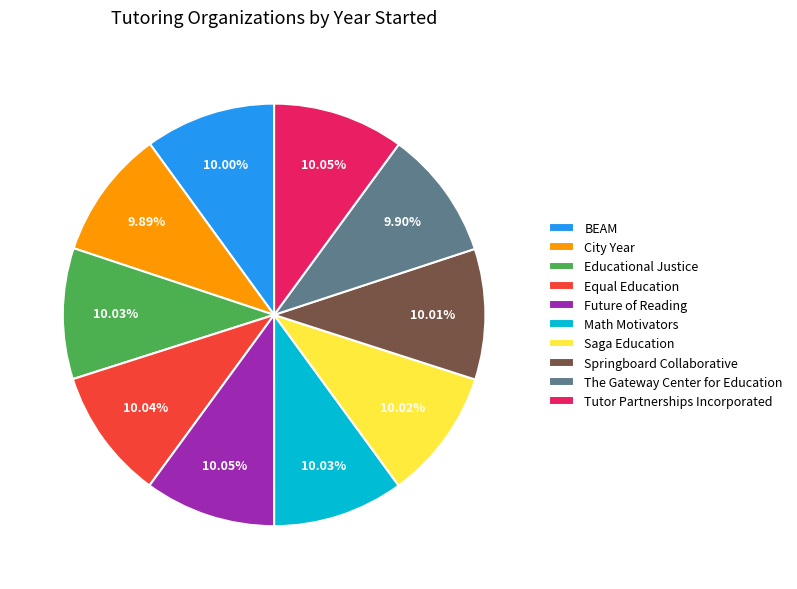

Is there a majority slice in this chart?

No